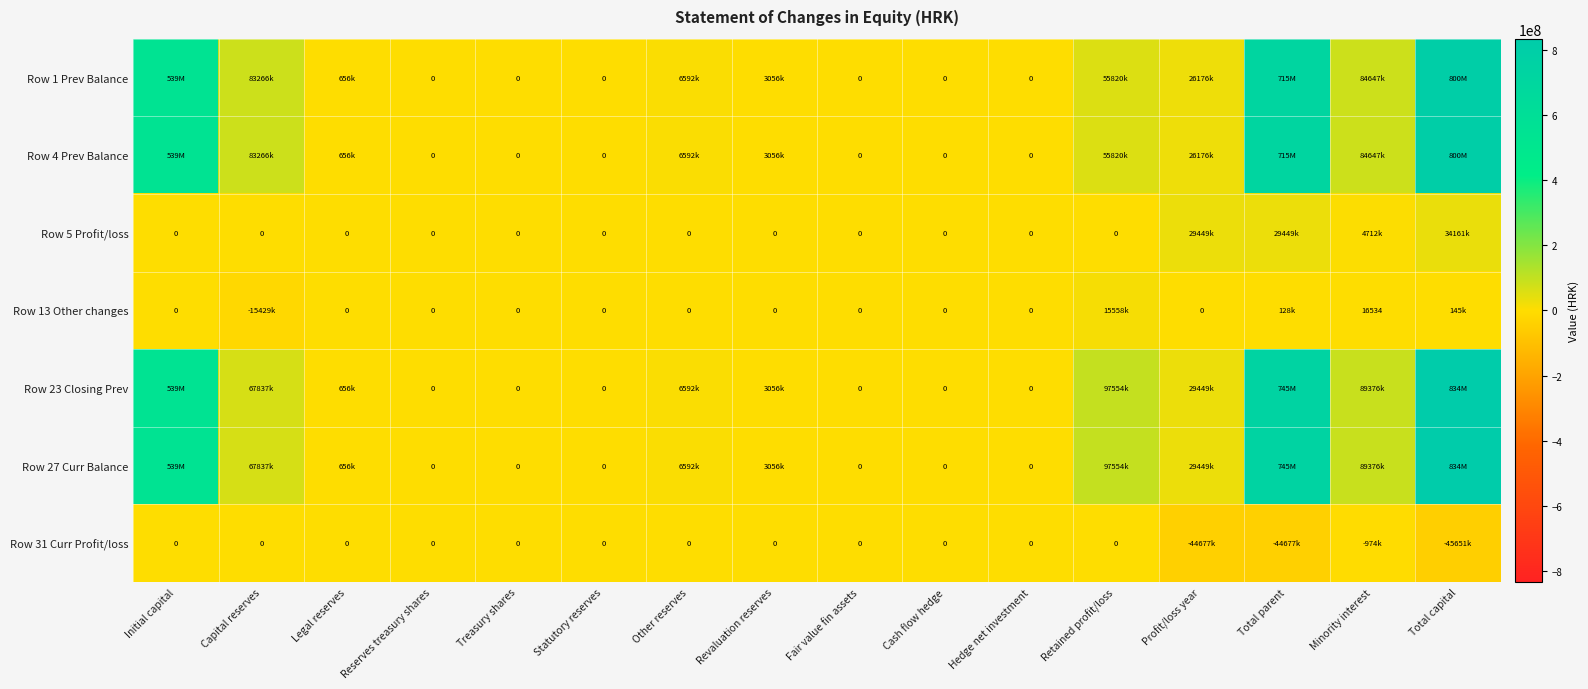

Is the value of Row 13 Other changes at Statutory reserves greater than the value of Row 27 Curr Balance at Reserves treasury shares?

No